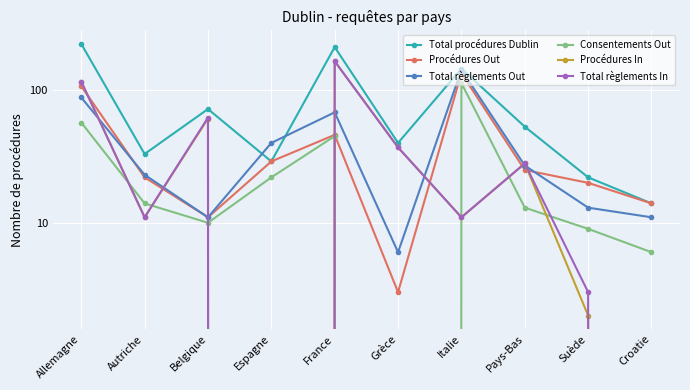

Which series has the largest range (max minus min)?

Total procédures Dublin